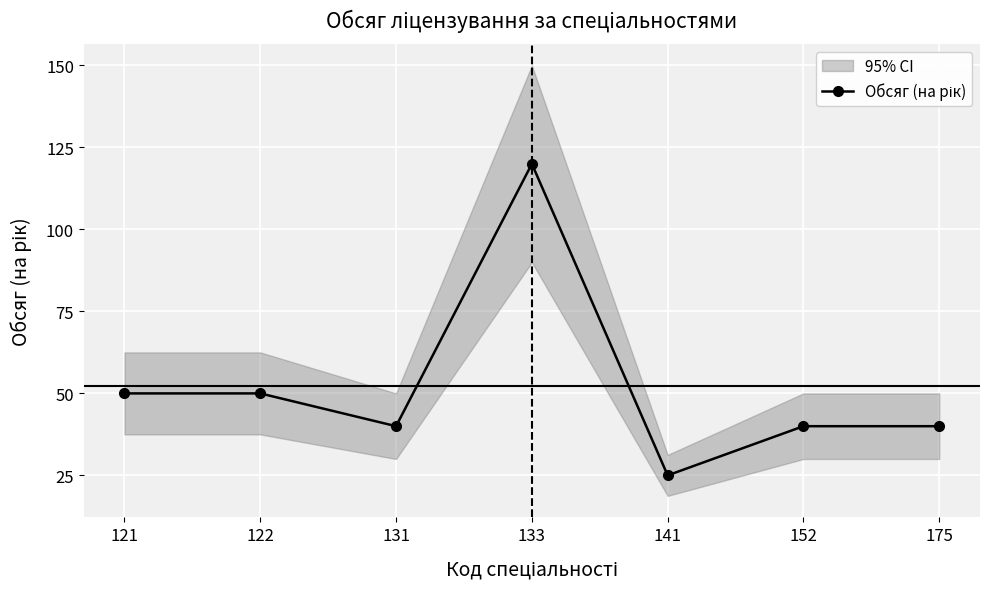

How many data points are less than 40?

1